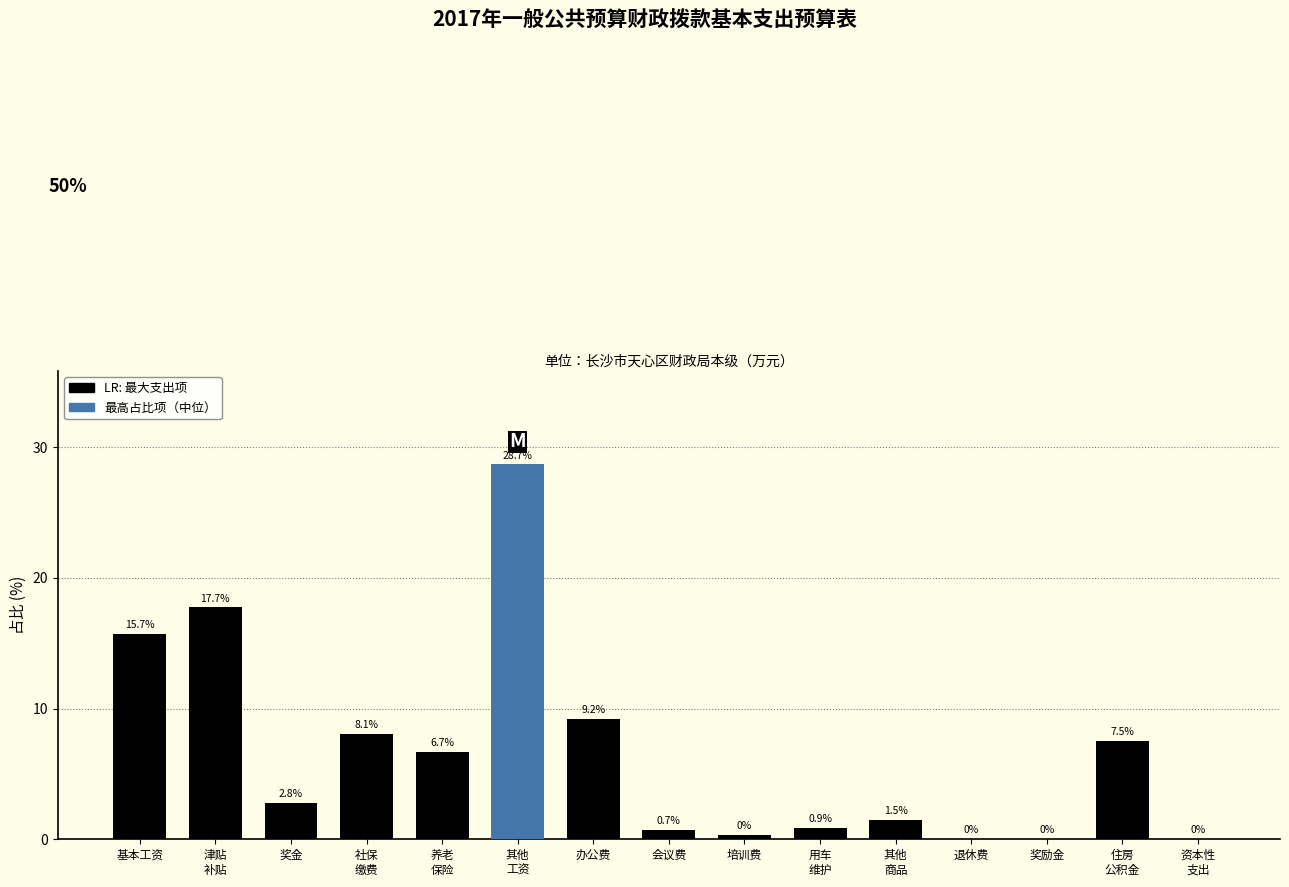

What is the maximum value shown in the chart?

28.7